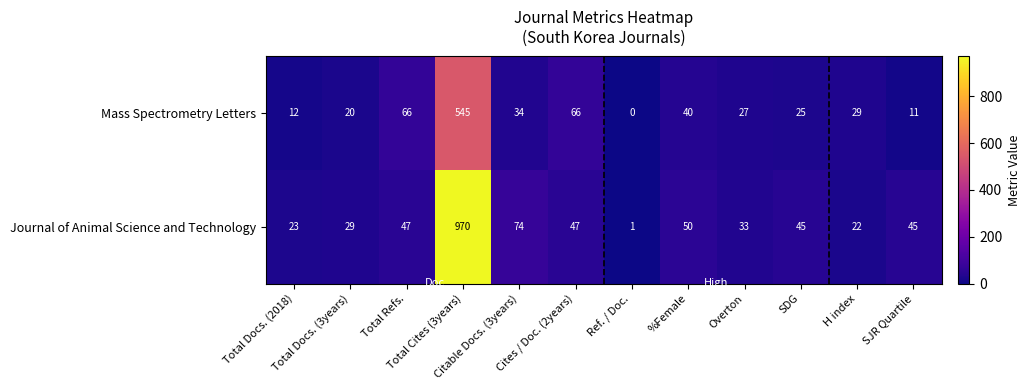

Which series has the widest spread of values?

Journal of Animal Science and Technology